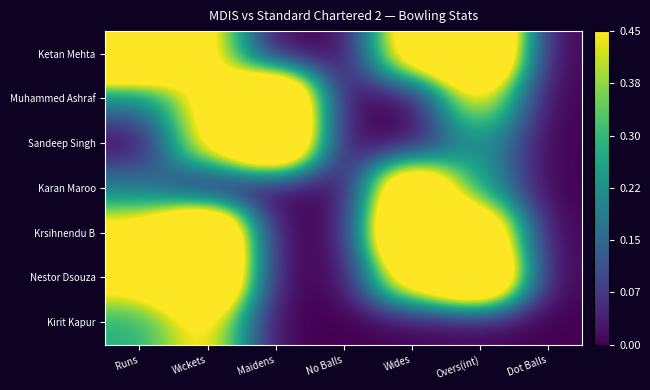

What is the spread (max minus min) of values at Overs(int)?

1.0